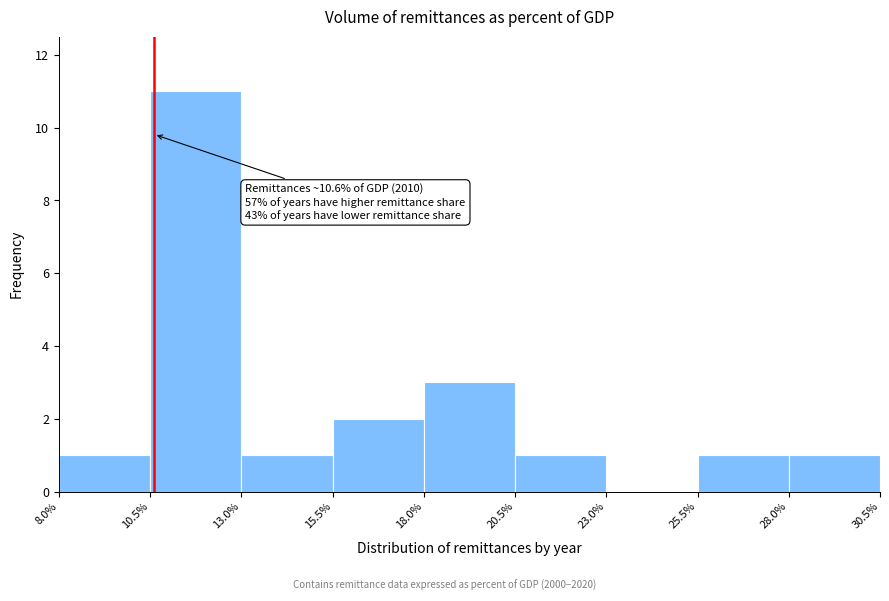

Over which range of the x-axis is the bar tallest?

10.5% to 13.0%